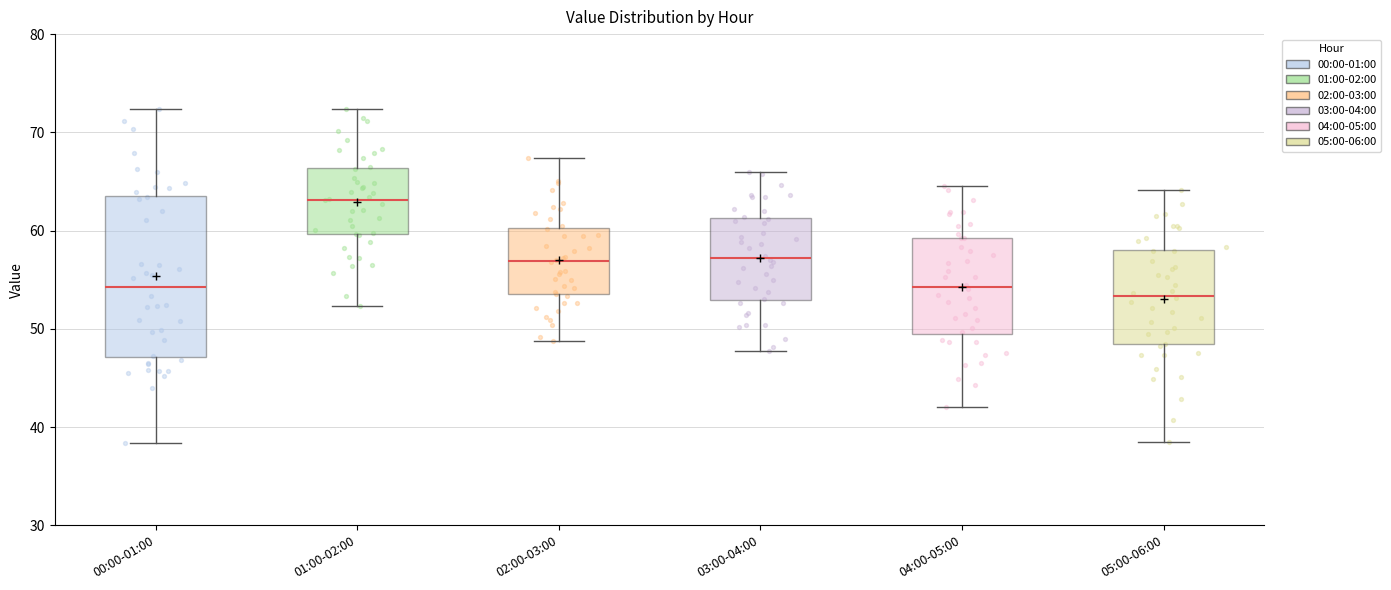

Reading left to right, read every box against the y-axis: the position of its median line, the range the box covers, and the ends of its whiskers. The values are not printed on the chart, so give them approximately, as read against the axis.

00:00-01:00: median 54, box 47 to 64, whiskers 38 to 72
01:00-02:00: median 63, box 60 to 66, whiskers 52 to 72
02:00-03:00: median 57, box 54 to 60, whiskers 49 to 67
03:00-04:00: median 57, box 53 to 61, whiskers 48 to 66
04:00-05:00: median 54, box 50 to 59, whiskers 42 to 65
05:00-06:00: median 53, box 48 to 58, whiskers 39 to 64